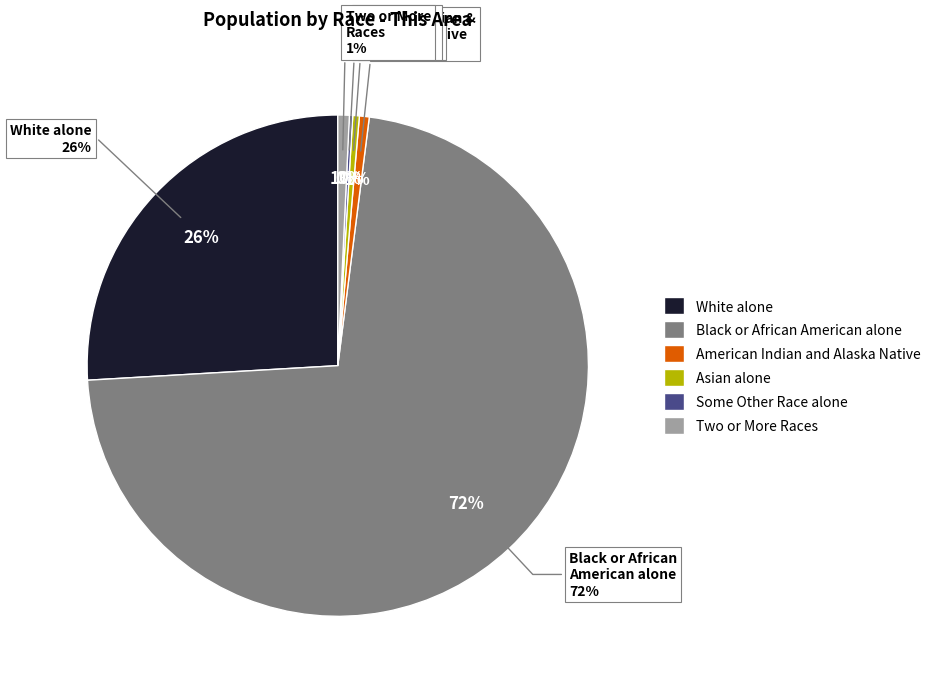

Which slice is the smallest?

Some Other Race alone